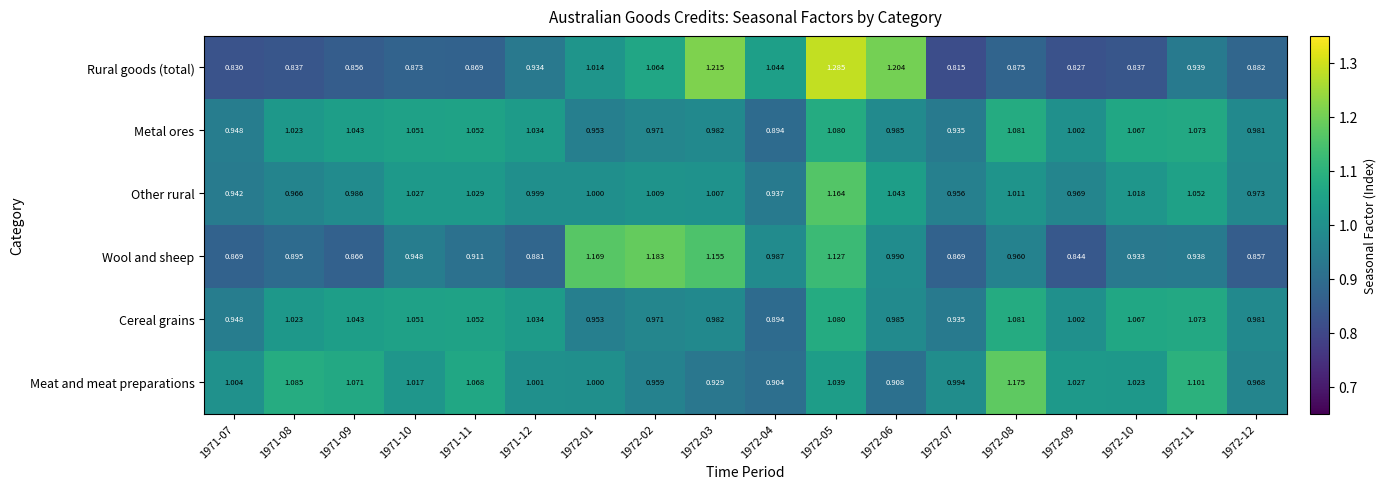

What is the difference between the highest and lowest values at 1971-12?

0.2